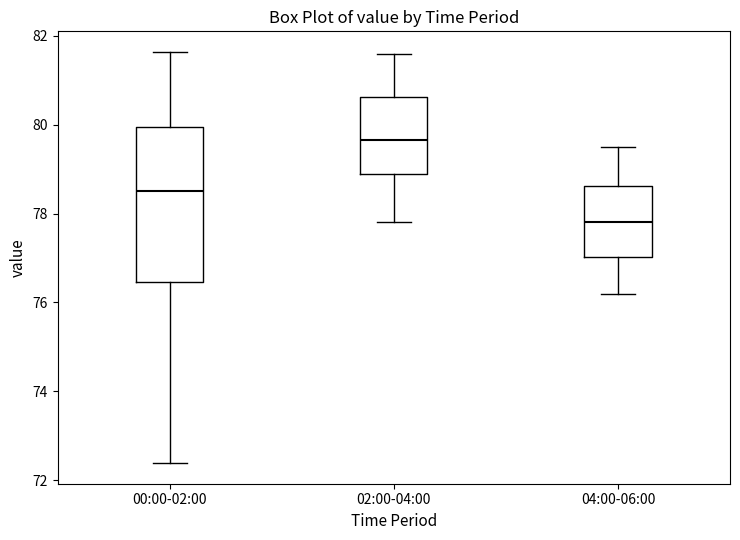

Reading left to right, read every box against the y-axis: the position of its median line, the range the box covers, and the ends of its whiskers. The values are not printed on the chart, so give them approximately, as read against the axis.

00:00-02:00: median 78.6, box 76.4 to 80.0, whiskers 72.4 to 81.6
02:00-04:00: median 79.6, box 79.0 to 80.6, whiskers 77.8 to 81.6
04:00-06:00: median 77.8, box 77.0 to 78.6, whiskers 76.2 to 79.6